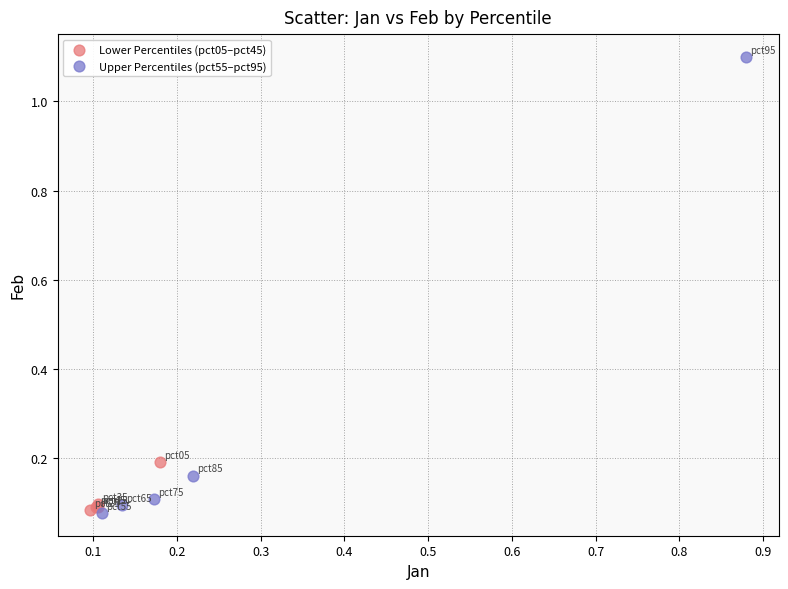

Which series has the widest spread of Y values?

Upper Percentiles (pct55–pct95)